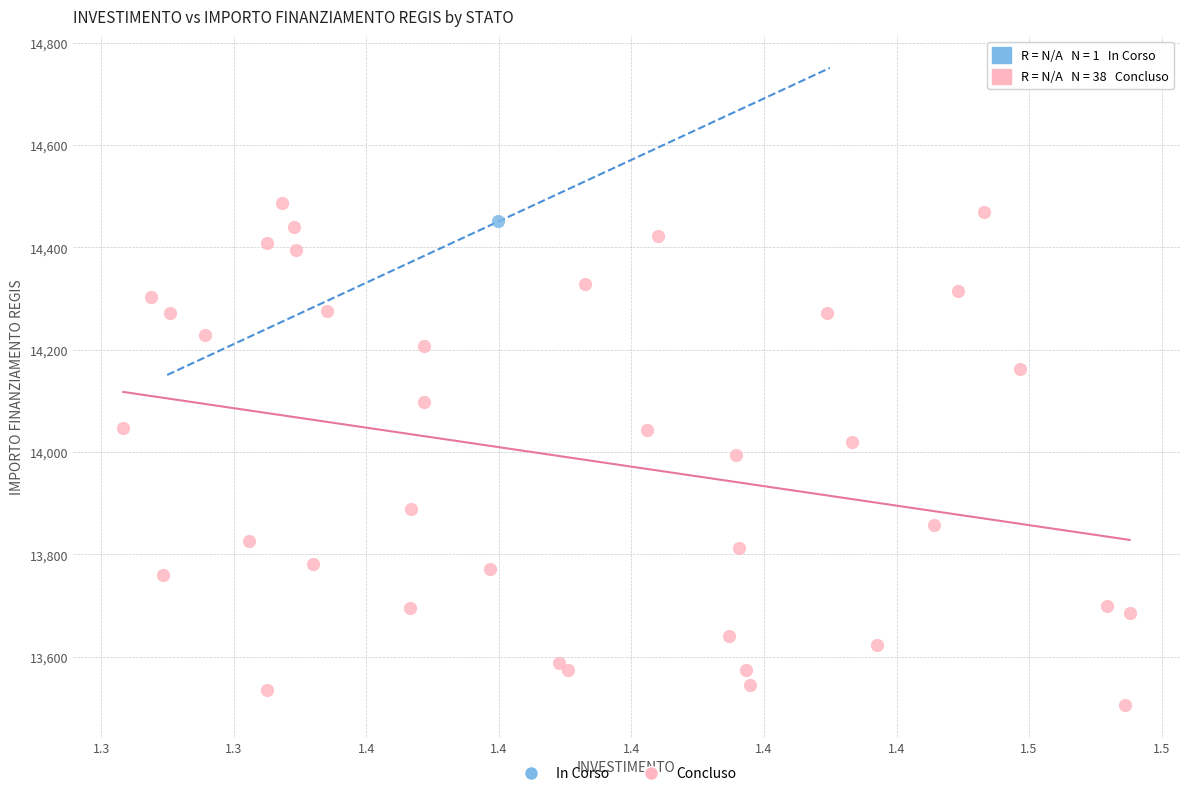

What are all the series names shown in the legend?

In Corso, Concluso